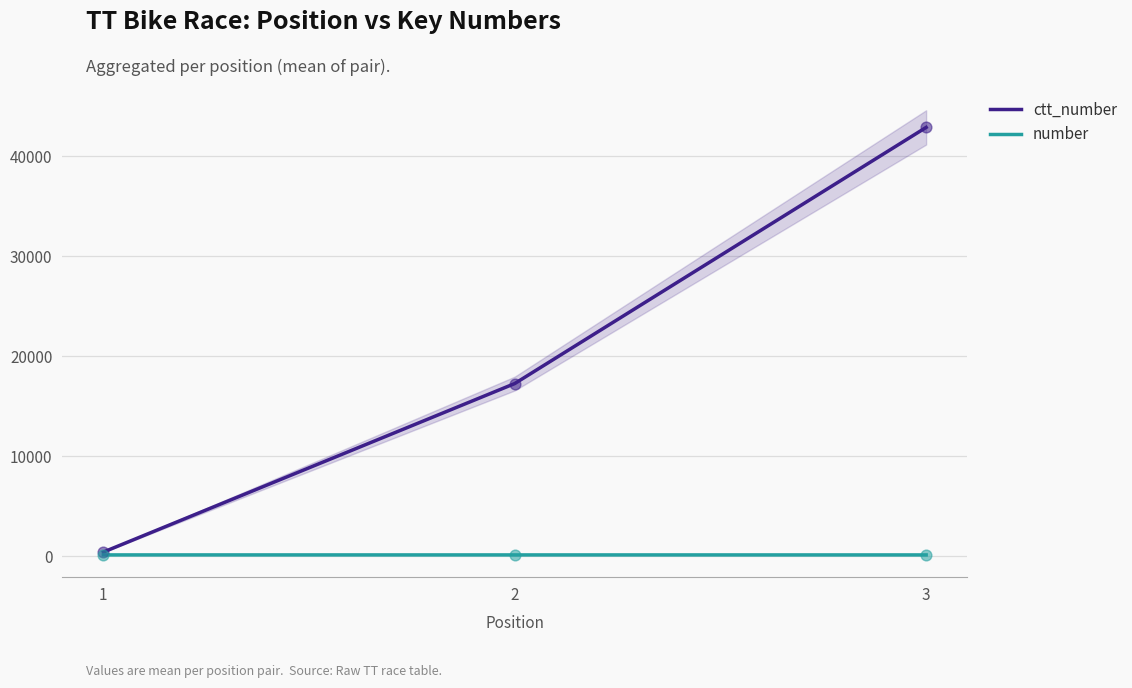

At how many categories does at least one series exceed 9082?

2